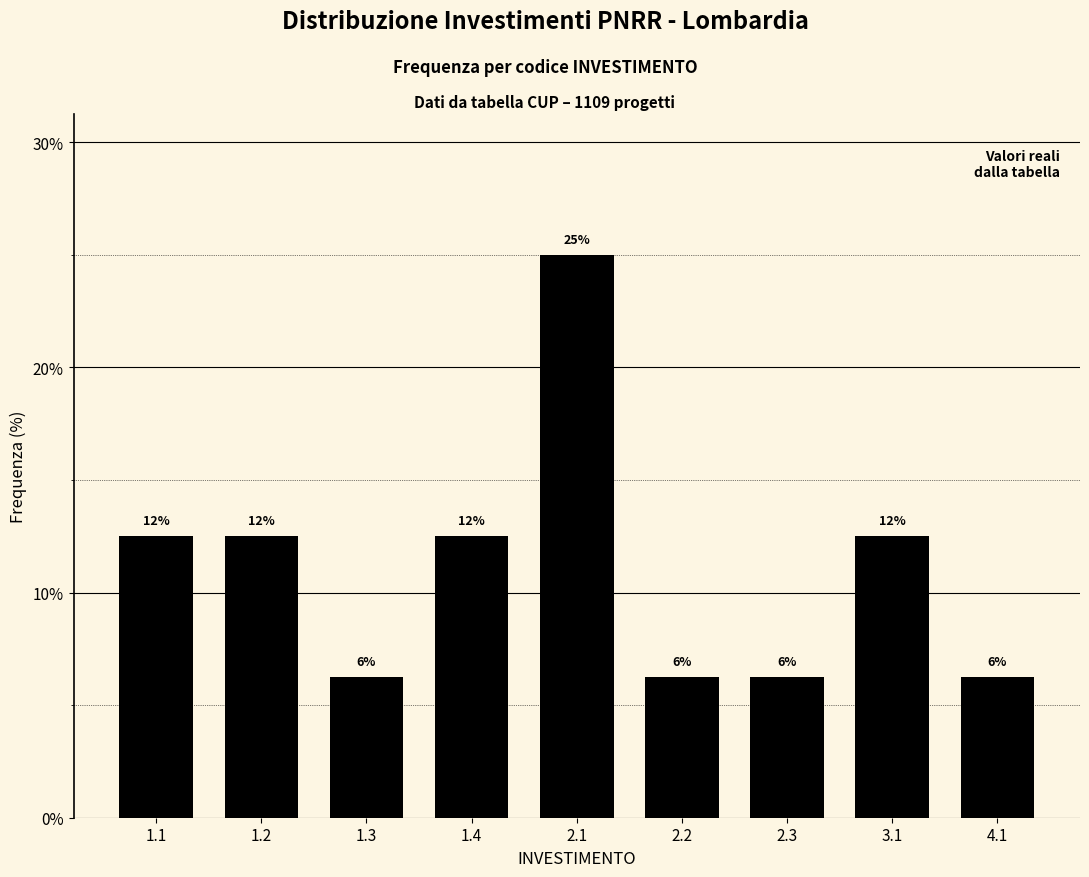

Does the chart contain any negative values?

No